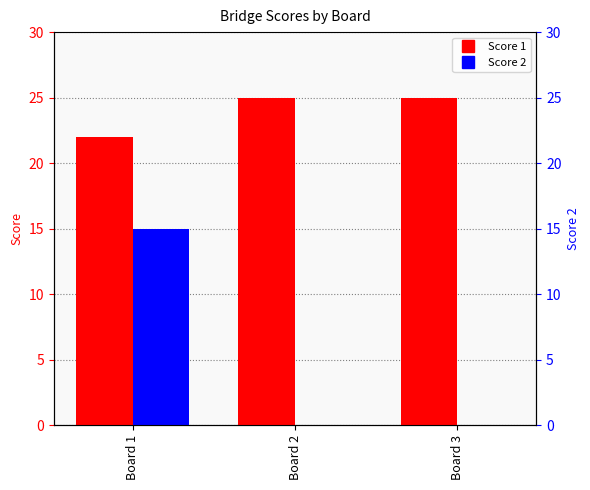

What is the approximate value of Score 1 at Board 3?

25